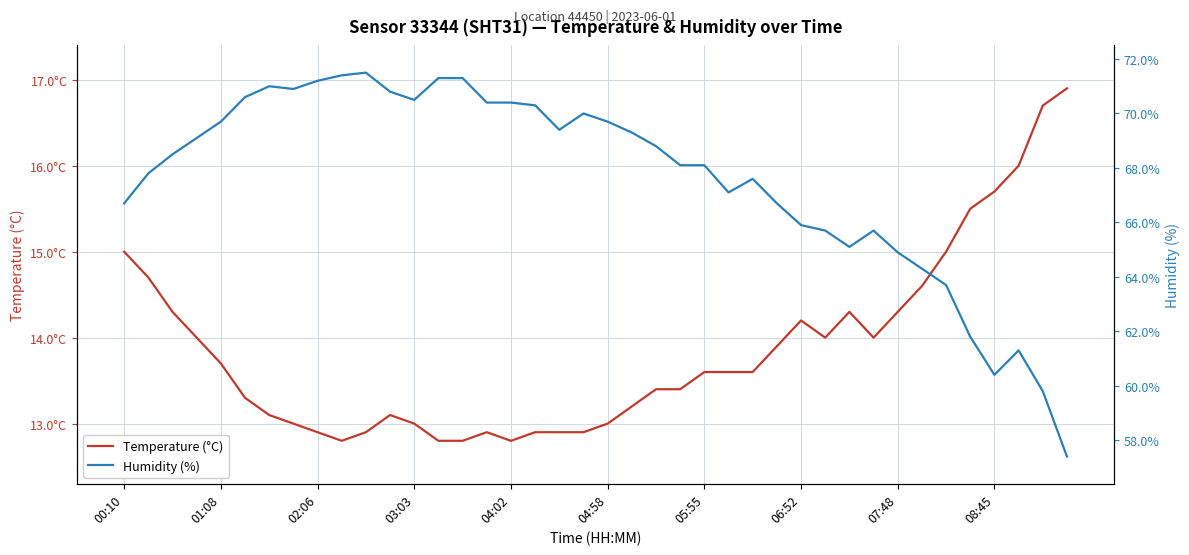

What is the value of the Humidity (%) point at the 27th from the left?

67.6